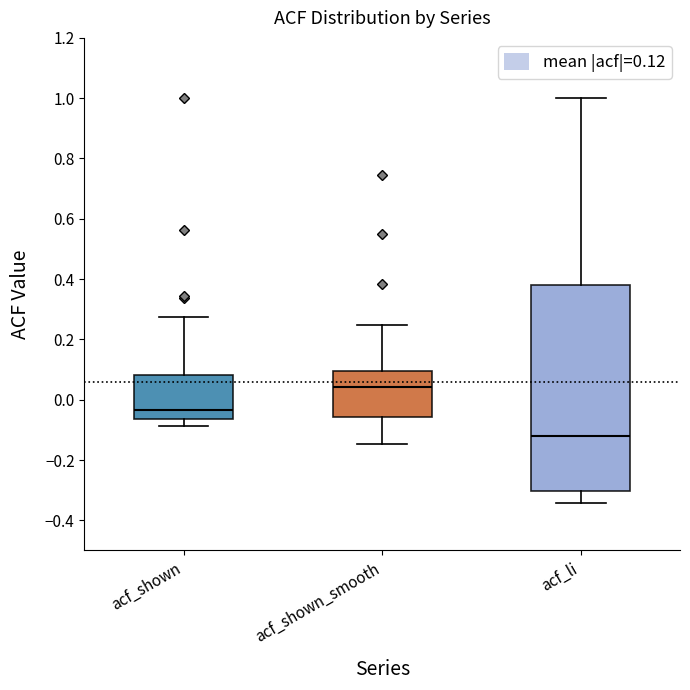

Reading left to right, read every box against the y-axis: the position of its median line, the range the box covers, and the ends of its whiskers. The values are not printed on the chart, so give them approximately, as read against the axis.

acf_shown: median -0.04, box -0.06 to 0.08, whiskers -0.08 to 0.28
acf_shown_smooth: median 0.04, box -0.06 to 0.10, whiskers -0.14 to 0.24
acf_li: median -0.12, box -0.30 to 0.38, whiskers -0.34 to 1.00